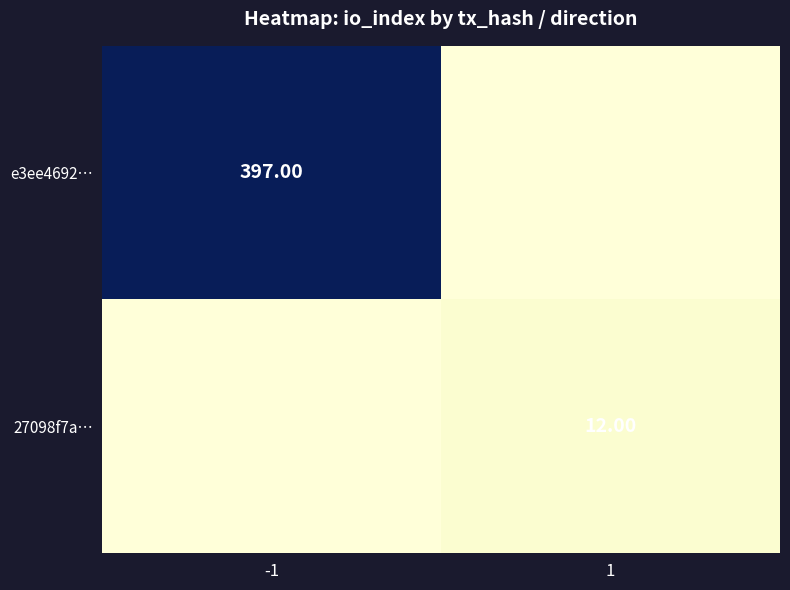

Is the value of e3ee4692… at -1 greater than the value of 27098f7a… at -1?

Yes